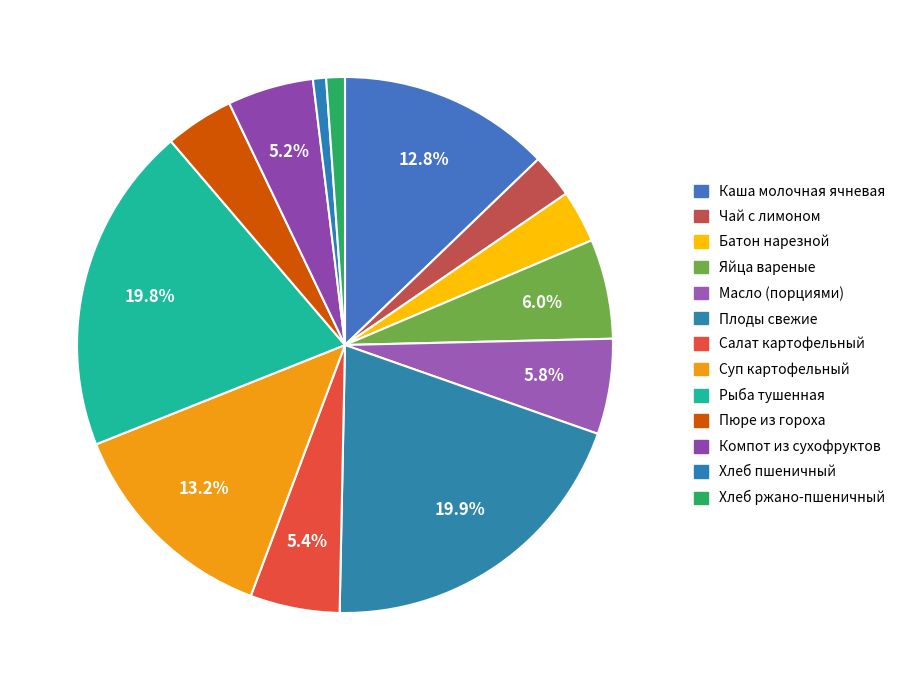

Is it true that Батон нарезной is 1% of the pie?

False